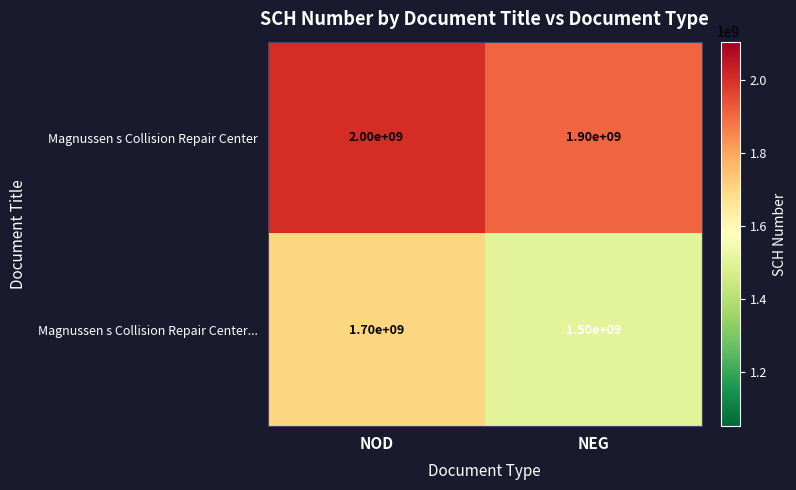

Which series changed the most between NOD and NEG?

Magnussen s Collision Repair Center...